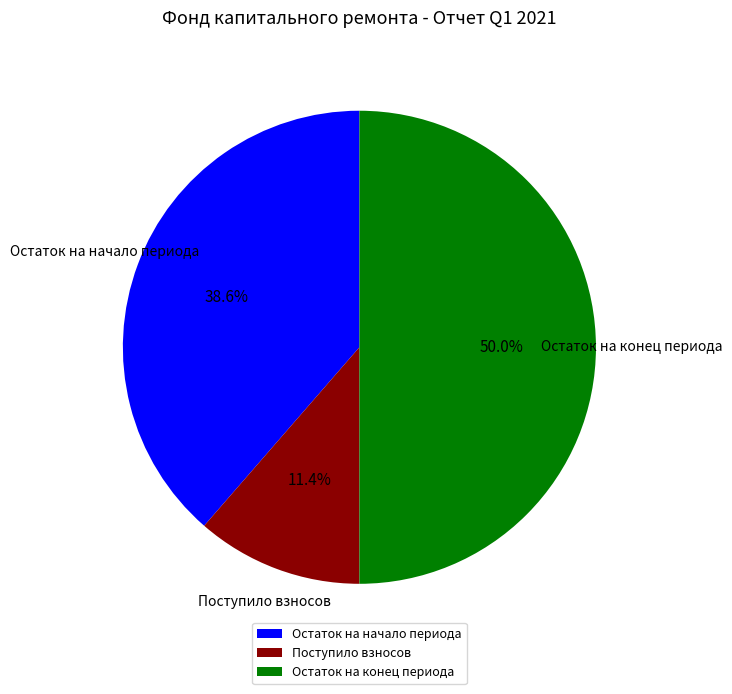

To the nearest percent, what is the average slice percentage?

33%